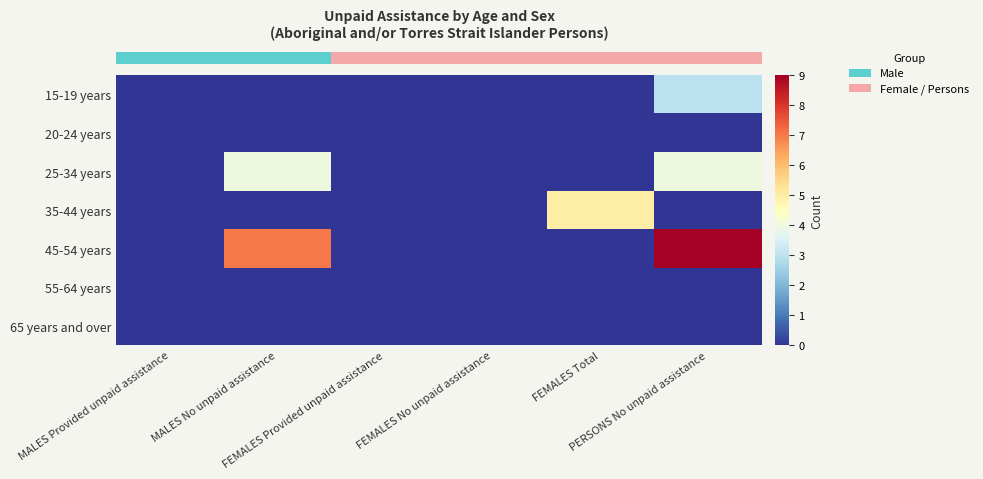

Between FEMALES Total and MALES No unpaid assistance, which is larger?

FEMALES Total